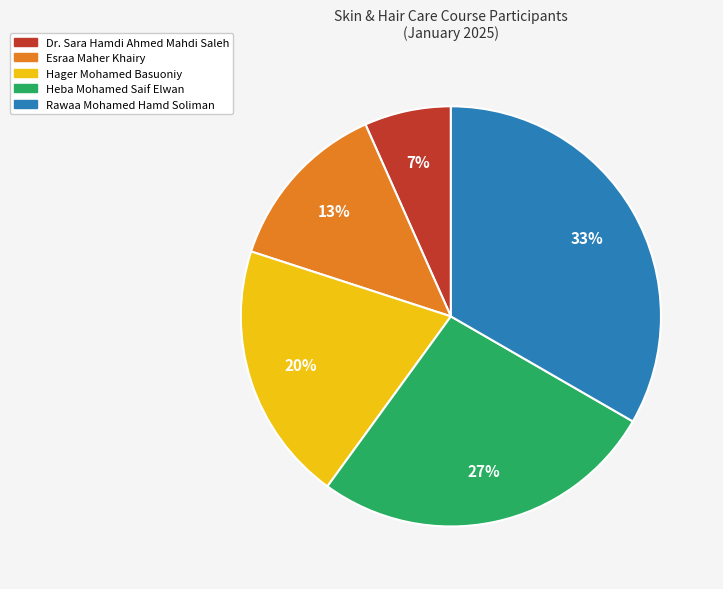

Is it true that Dr. Sara Hamdi Ahmed Mahdi Saleh is 16% of the pie?

False